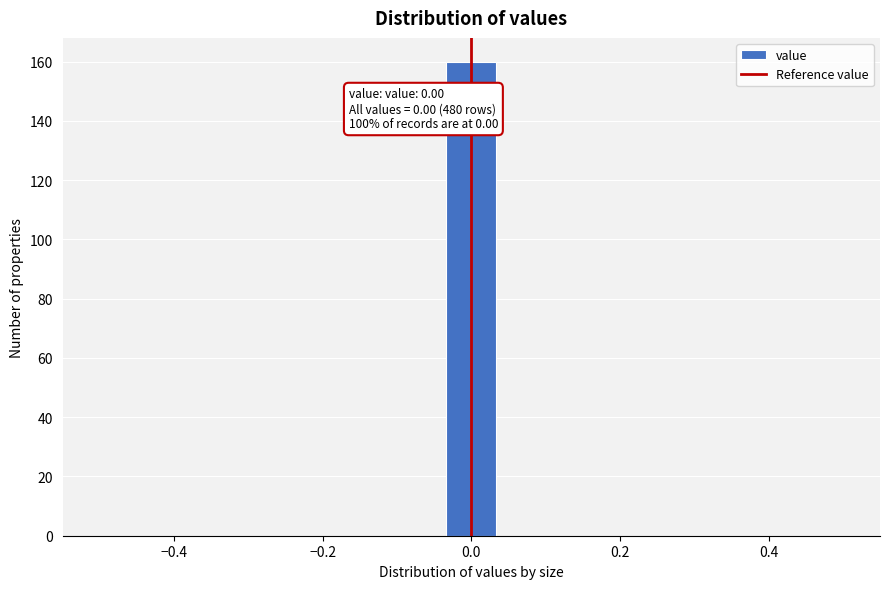

Around what value on the x-axis is the tallest bar? Give the approximate position of its centre, as read against the axis.

0.00